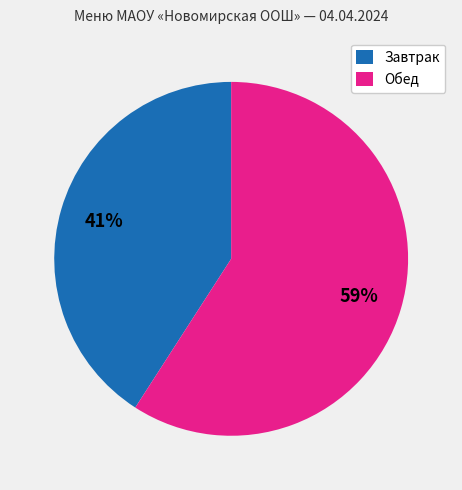

To the nearest percent, what is the difference between the Обед and Завтрак slice percentages?

18%